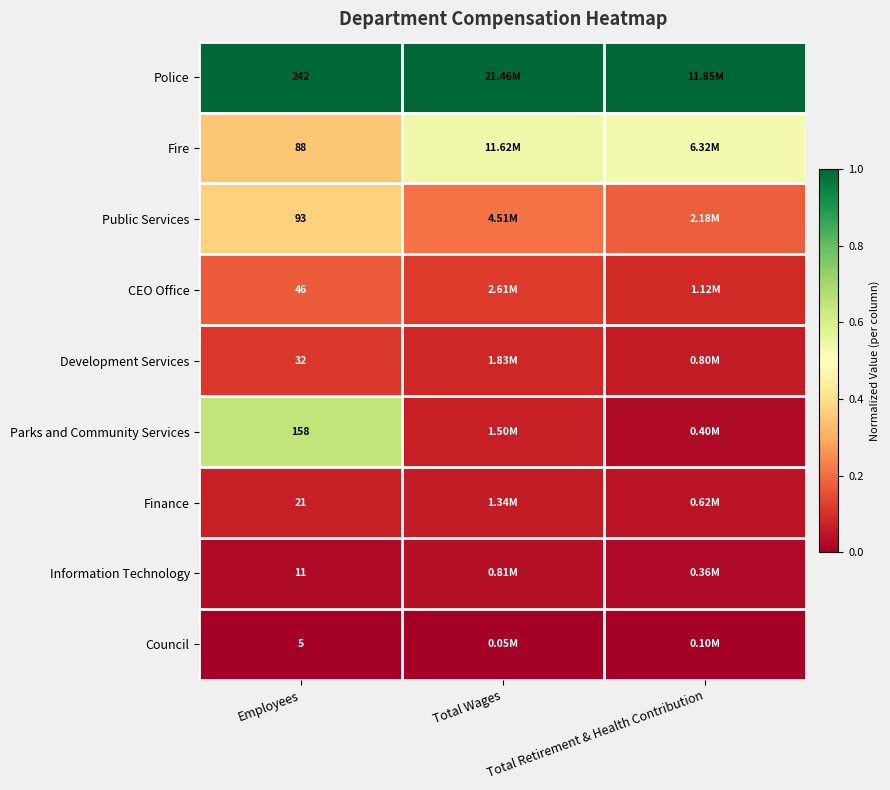

What is the spread (max minus min) of values at Employees?

237.0